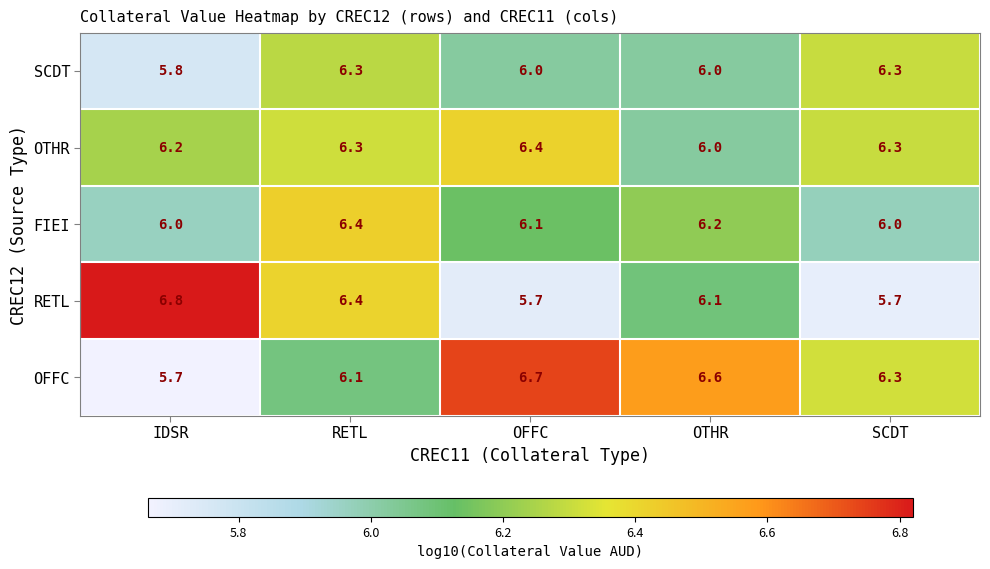

At which category is the sum across all series the highest?

RETL